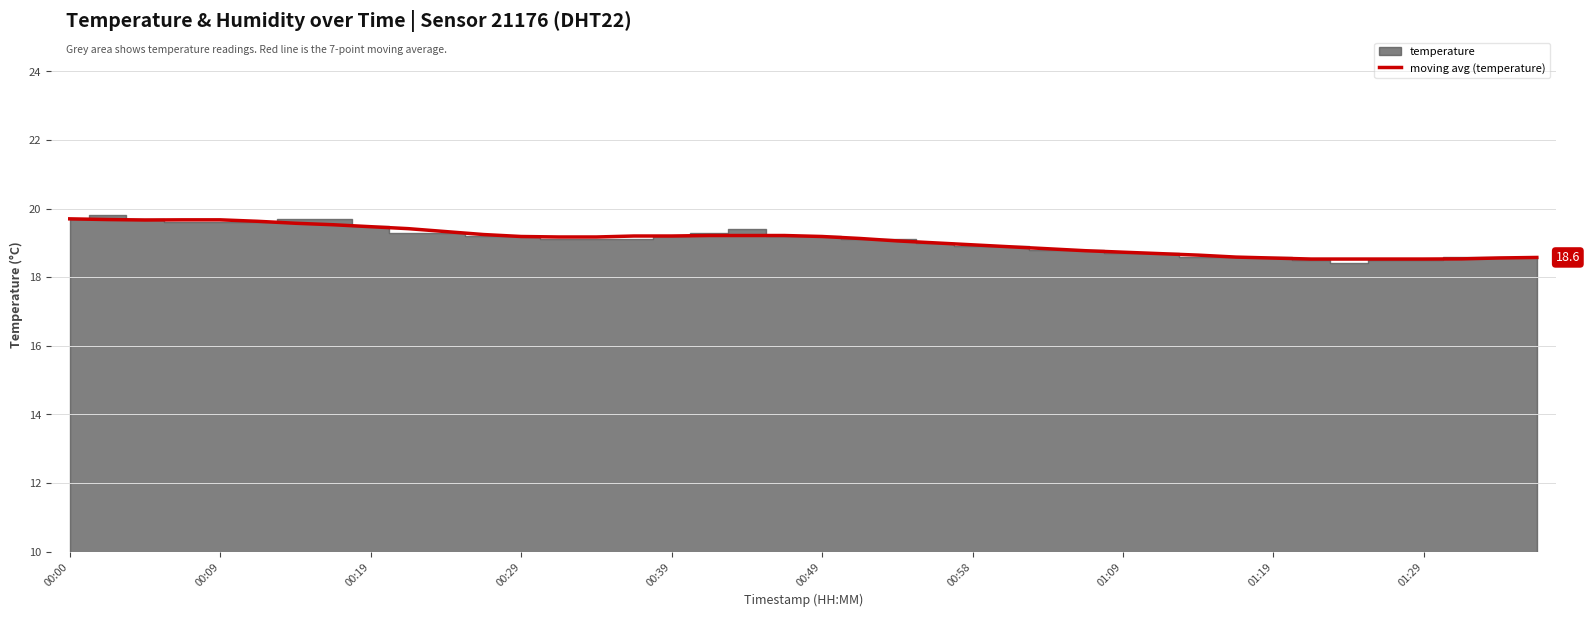

Reading left to right, extract all data points from this chart.

19.7	19.7	19.7	19.7	19.7	19.6	19.6	19.5	19.5	19.4	19.3	19.2	19.2	19.2	19.2	19.2	19.2	19.2	19.2	19.2	19.2	19.1	19.1	19.0	18.9	18.9	18.8	18.8	18.7	18.7	18.6	18.6	18.6	18.5	18.5	18.5	18.5	18.5	18.6	18.6